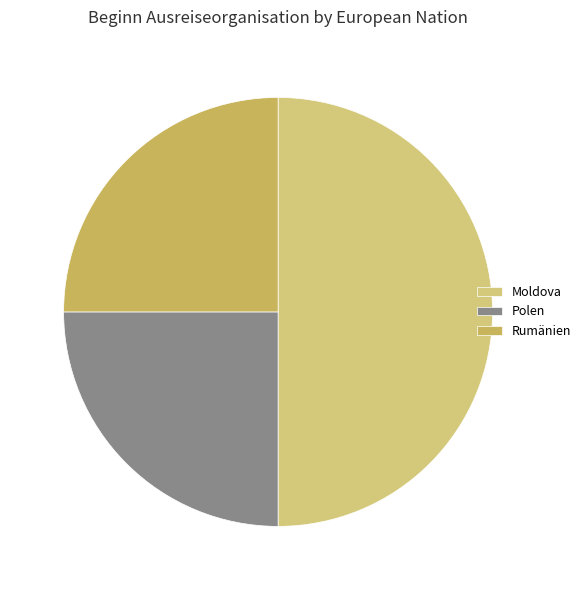

Is Rumänien the majority of the pie?

No